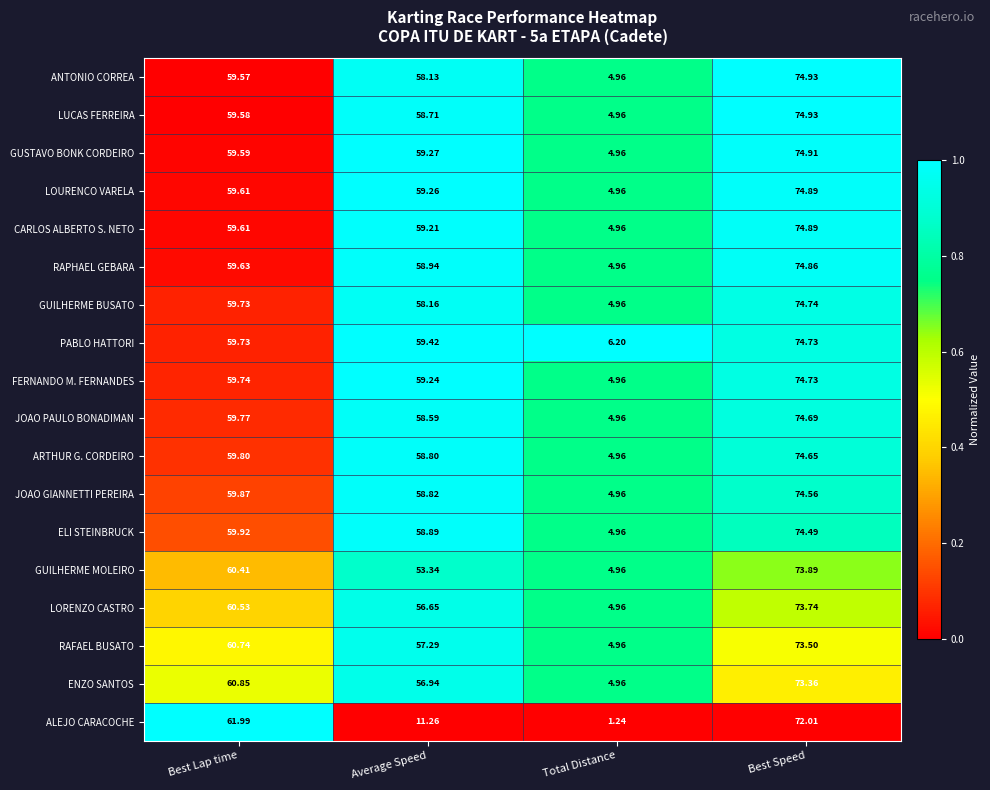

Which category has the highest value across all series?

Best Speed